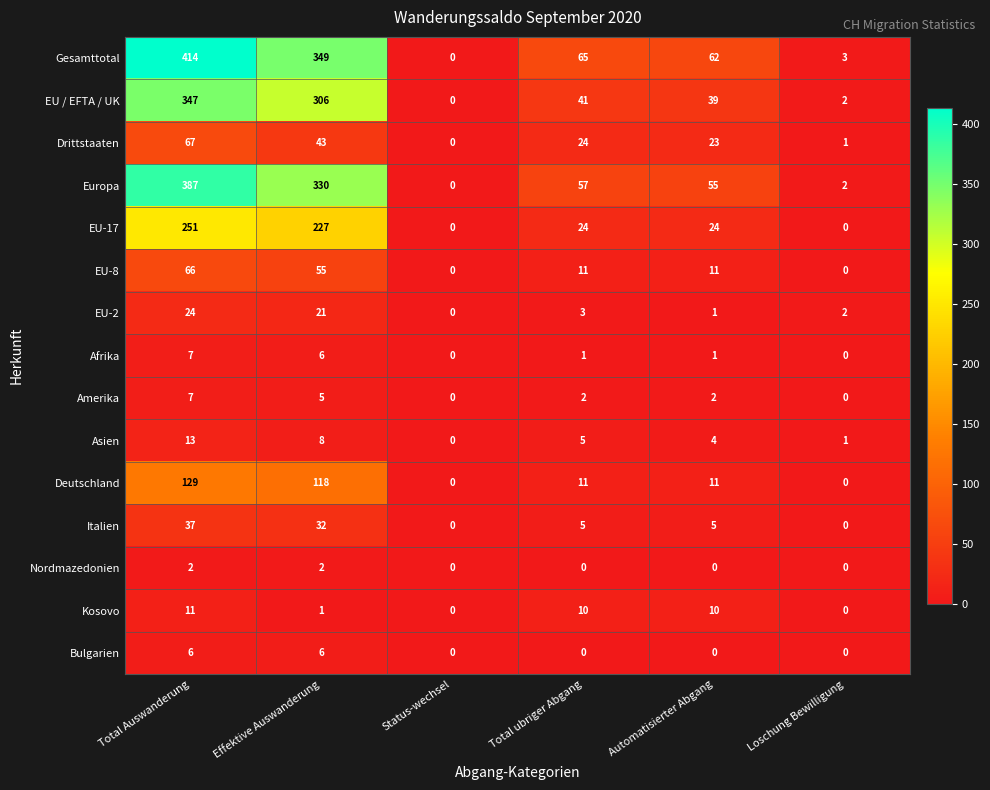

Which series has the largest total across all categories?

Gesamttotal